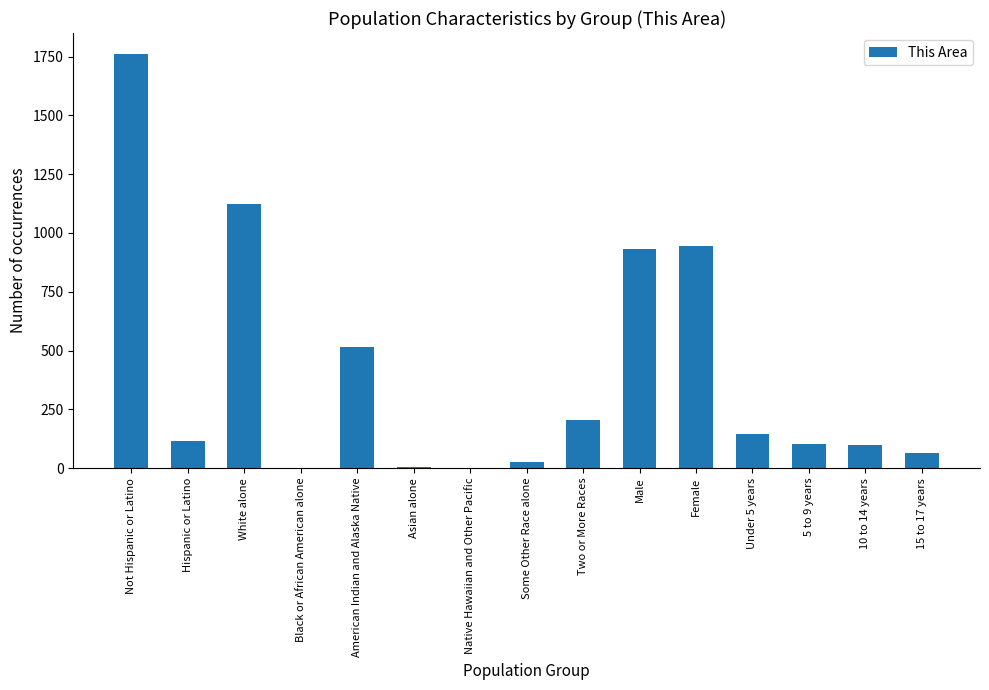

What is the average value?

403